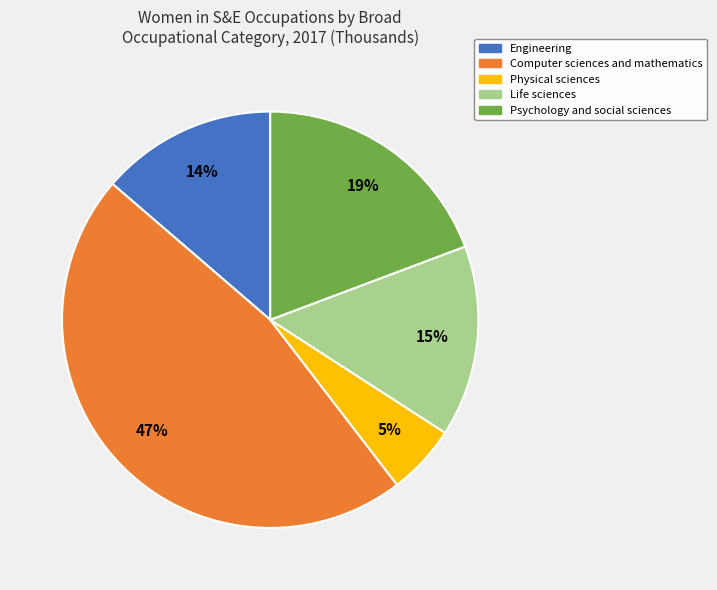

Do Psychology and social sciences and Life sciences together represent more than half of the pie?

No